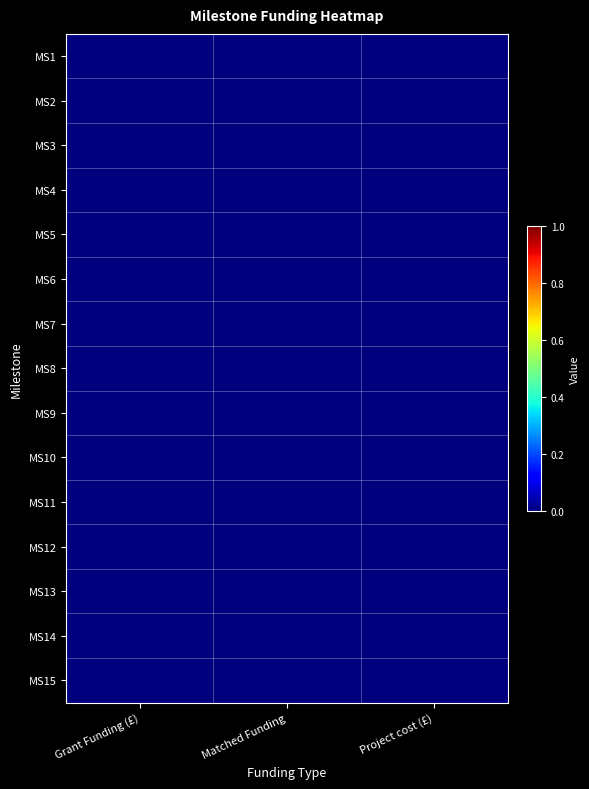

How many distinct data groups are displayed?

15